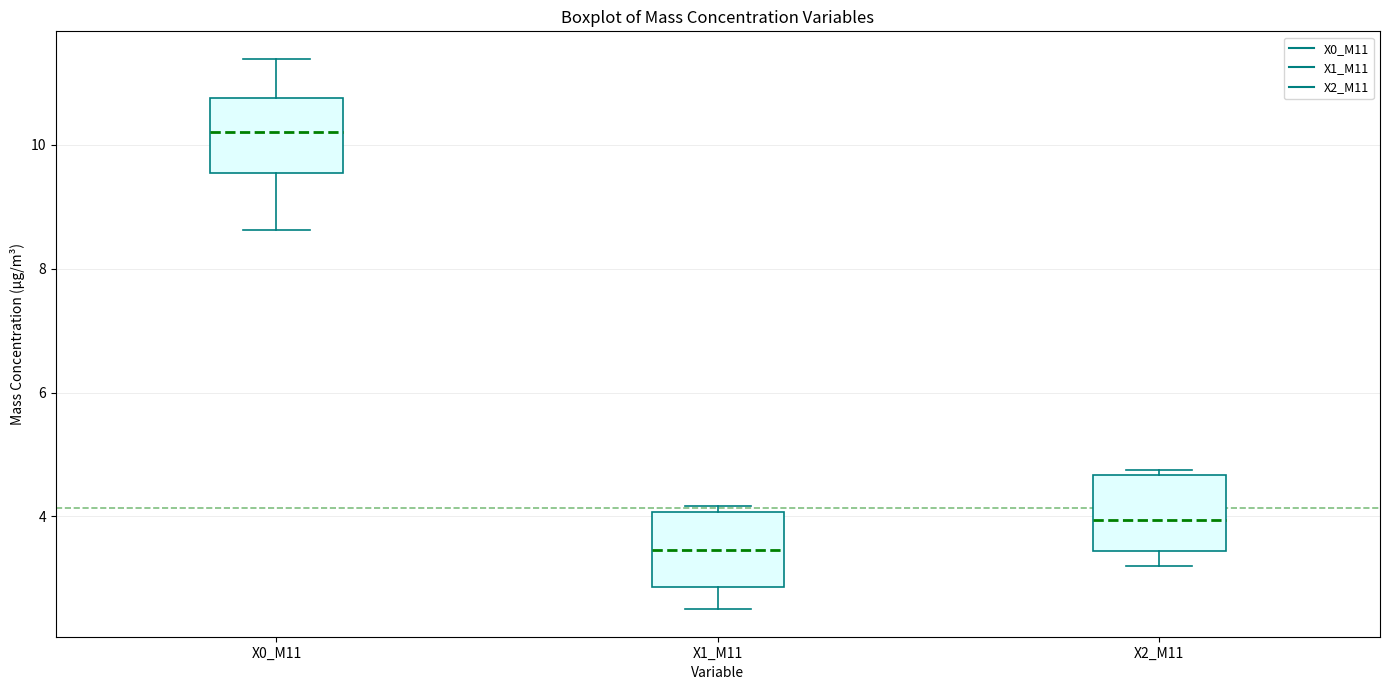

Where is the lower edge of the box for X1_M11 on the y-axis? The values are not printed on the chart, so give them approximately, as read against the axis.

2.8